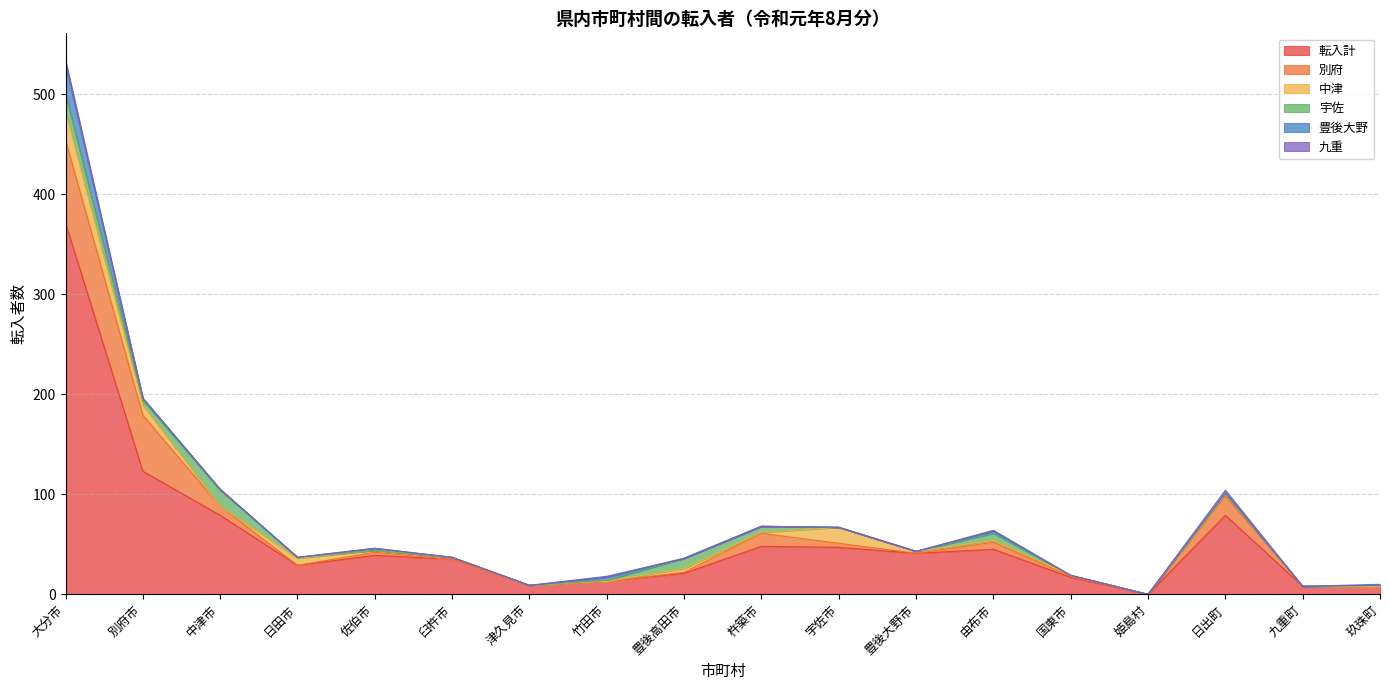

What is the label of the 17th point from the right?

別府市